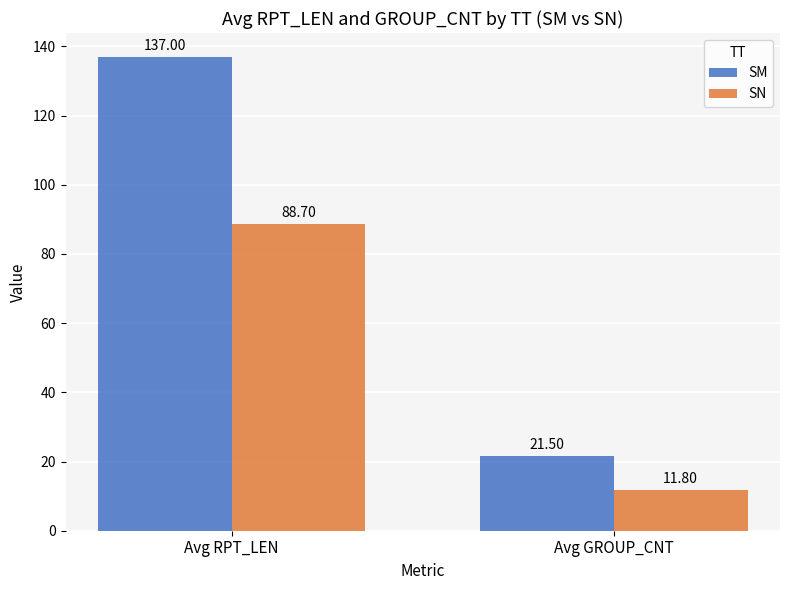

What is the spread (max minus min) of values at Avg GROUP_CNT?

9.7